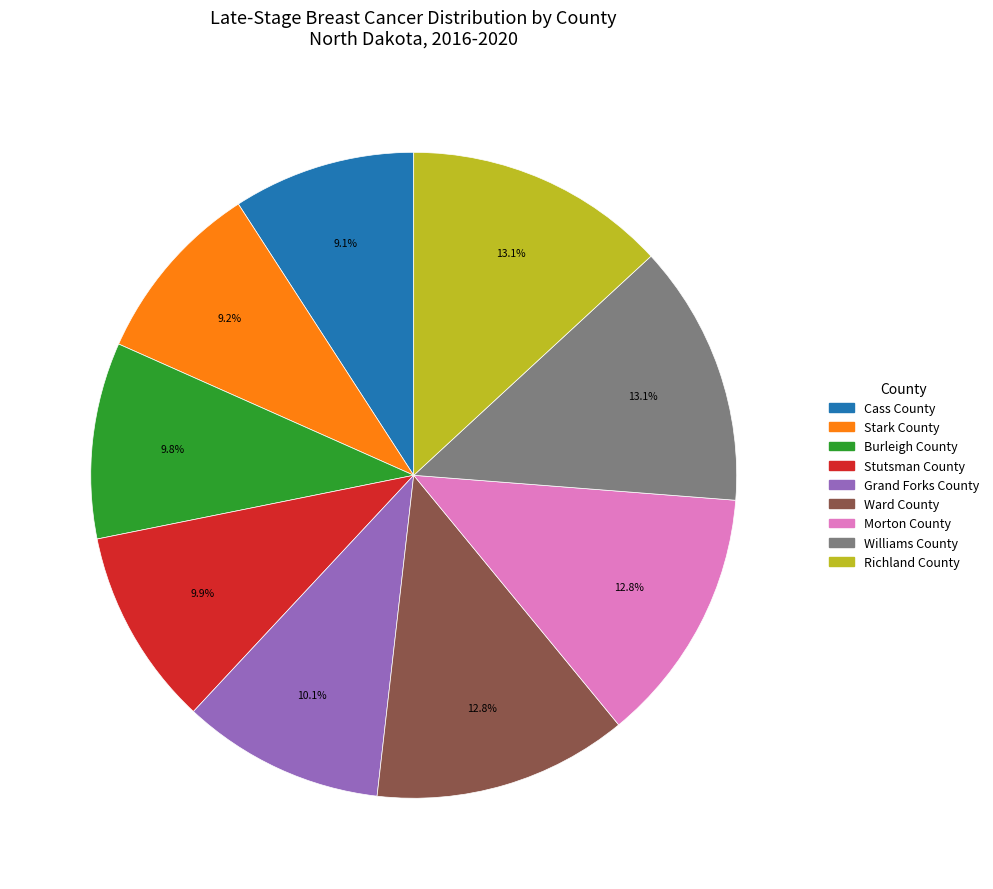

True or false: Stark County accounts for 17% of the total.

False